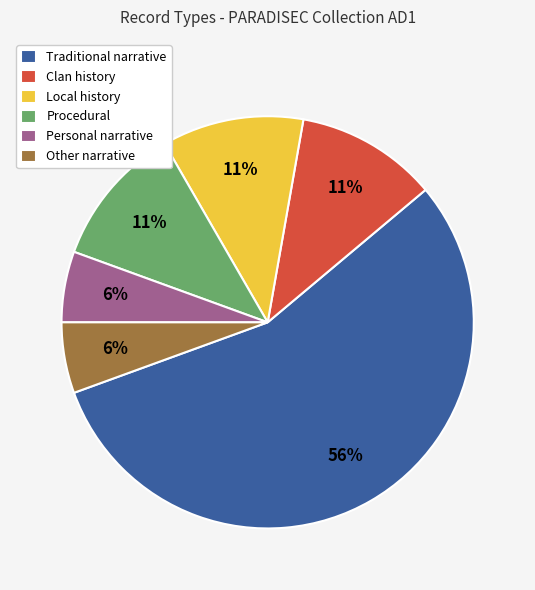

Does Local history represent more than half of the total?

No